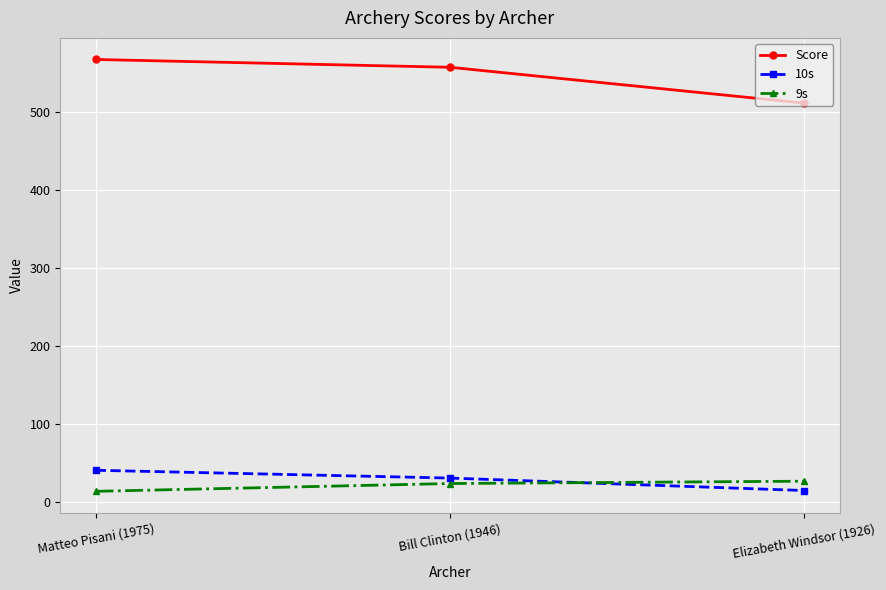

Reading right to left, what are all the values shown in this chart?

Score: Elizabeth Windsor (1926)=512	Bill Clinton (1946)=558	Matteo Pisani (1975)=568
10s: Elizabeth Windsor (1926)=15	Bill Clinton (1946)=31	Matteo Pisani (1975)=41
9s: Elizabeth Windsor (1926)=27	Bill Clinton (1946)=24	Matteo Pisani (1975)=14